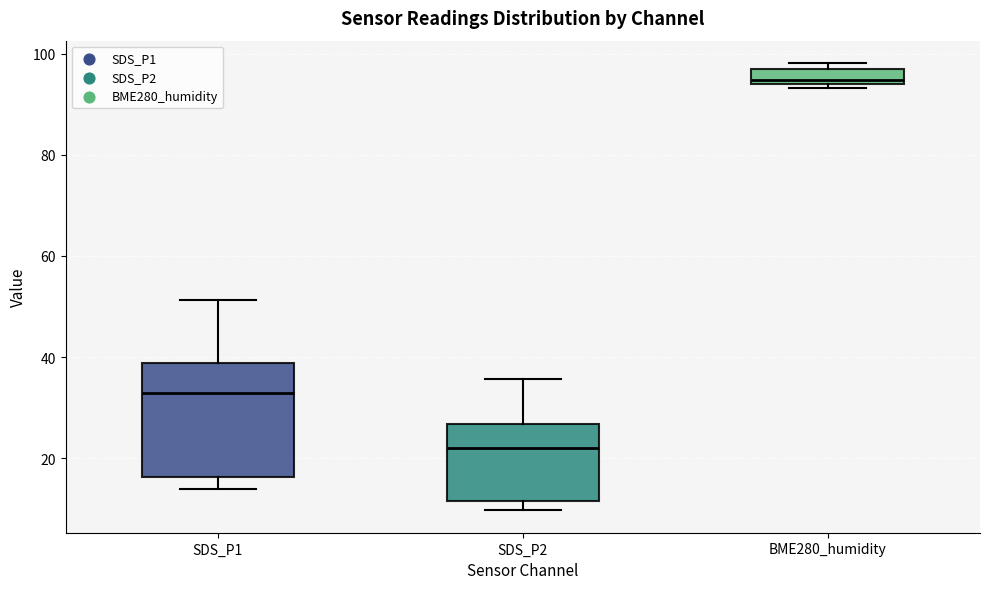

Which box is the tallest, from its lower edge to its upper edge?

SDS_P1